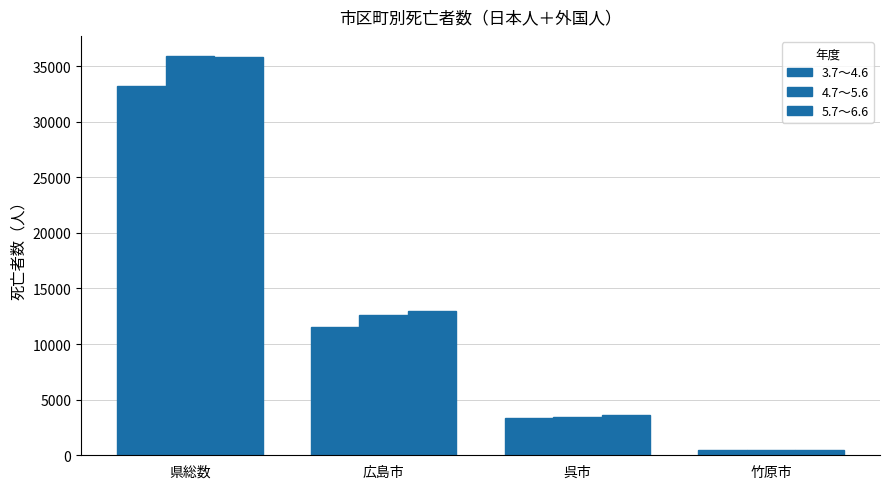

What is the value of the 5.7～6.6 bar at the 3rd from the left?

3612